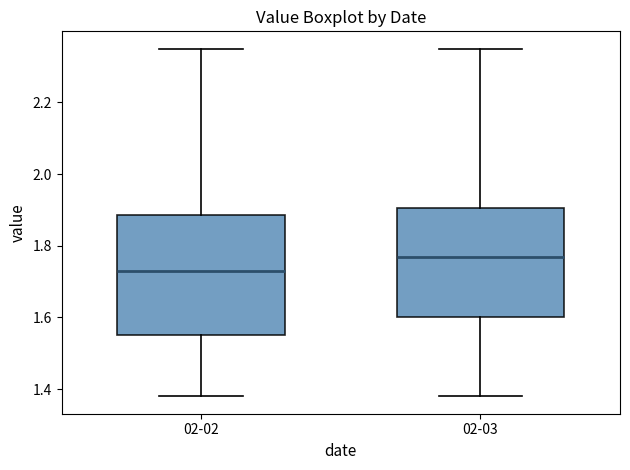

Reading left to right, transcribe this box plot: for each box, give where its median line is, the range the box spans, and where its two whiskers end, as read against the y-axis. The values are not printed on the chart, so give them approximately, as read against the axis.

02-02: median 1.74, box 1.56 to 1.88, whiskers 1.38 to 2.36
02-03: median 1.78, box 1.60 to 1.90, whiskers 1.38 to 2.36